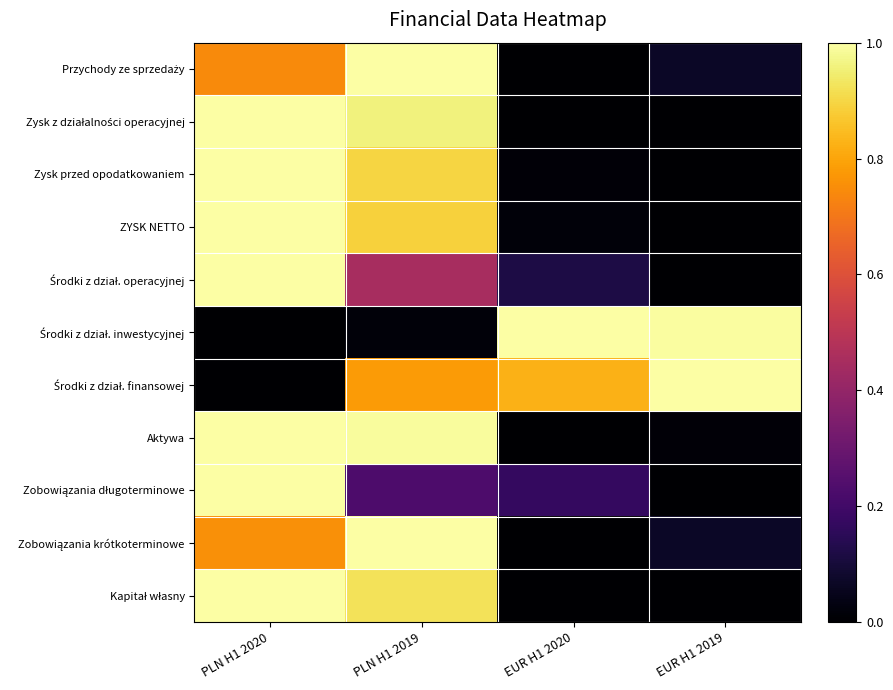

Which series has the largest range (max minus min)?

Przychody ze sprzedaży